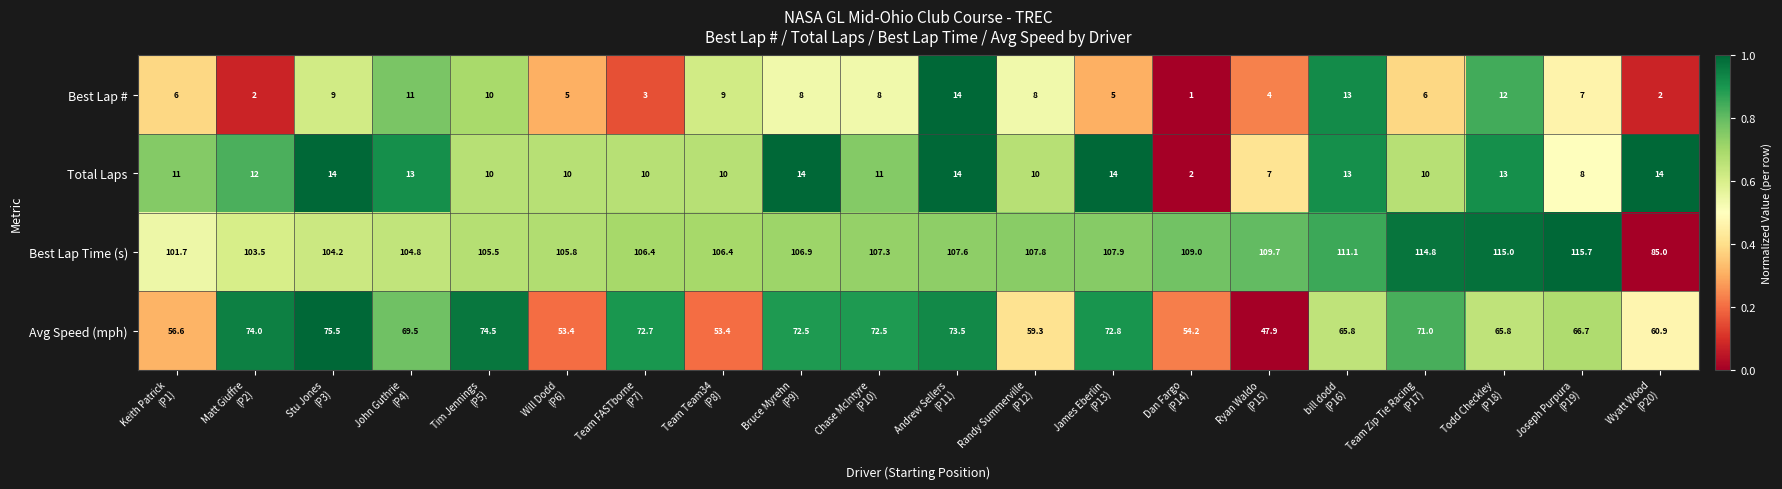

Which series has the widest spread of values?

Best Lap Time (s)